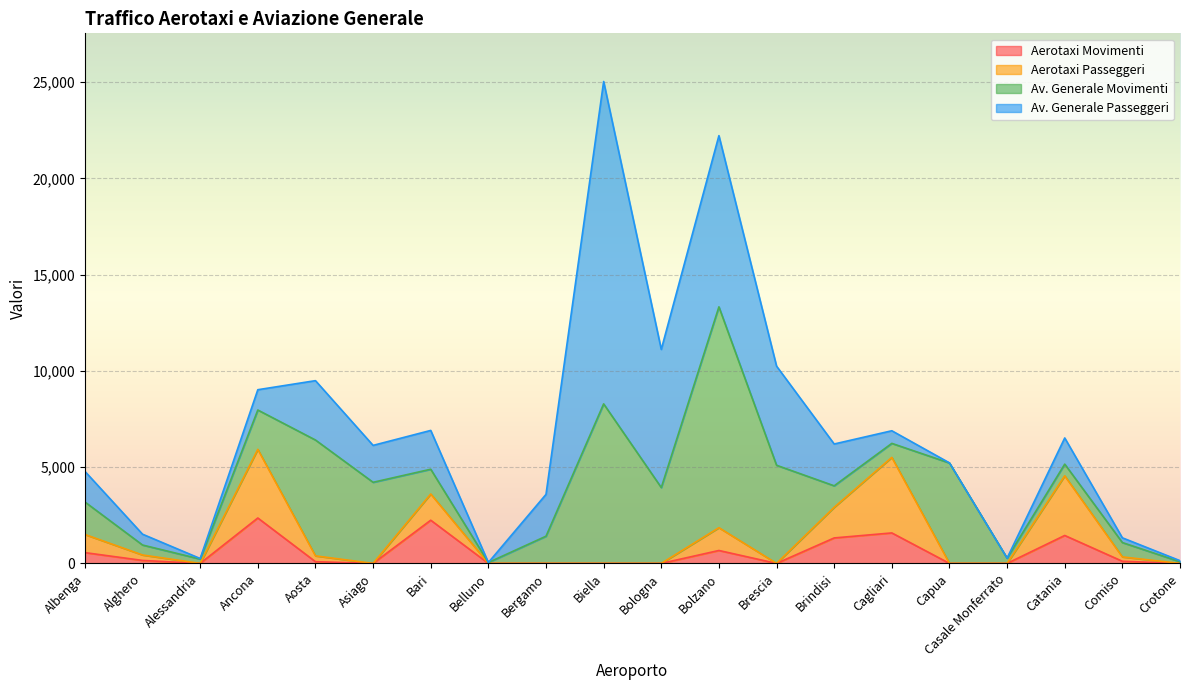

True or false: Aerotaxi Passeggeri and Aerotaxi Movimenti intersect in this chart.

False